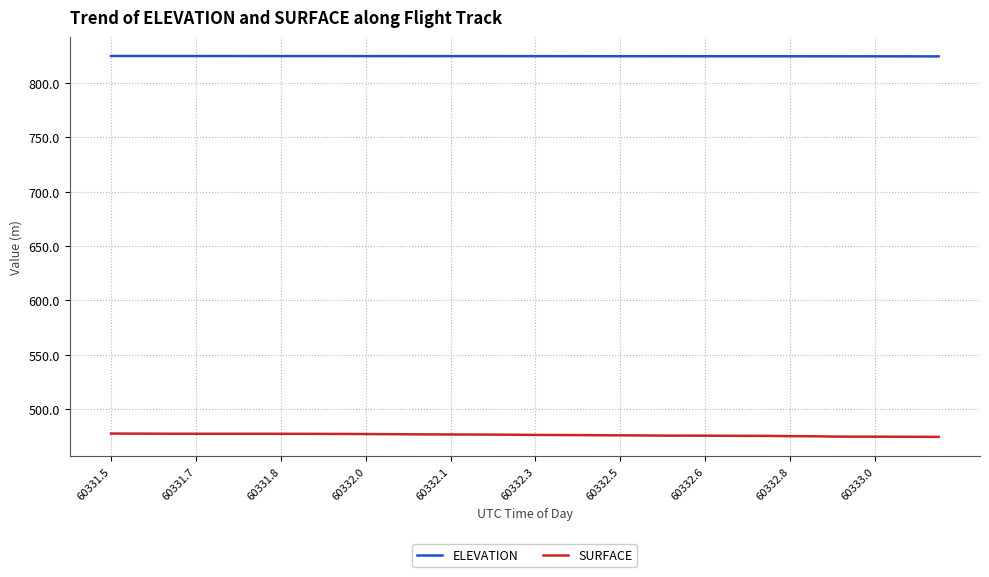

Which series has the largest total across all categories?

ELEVATION